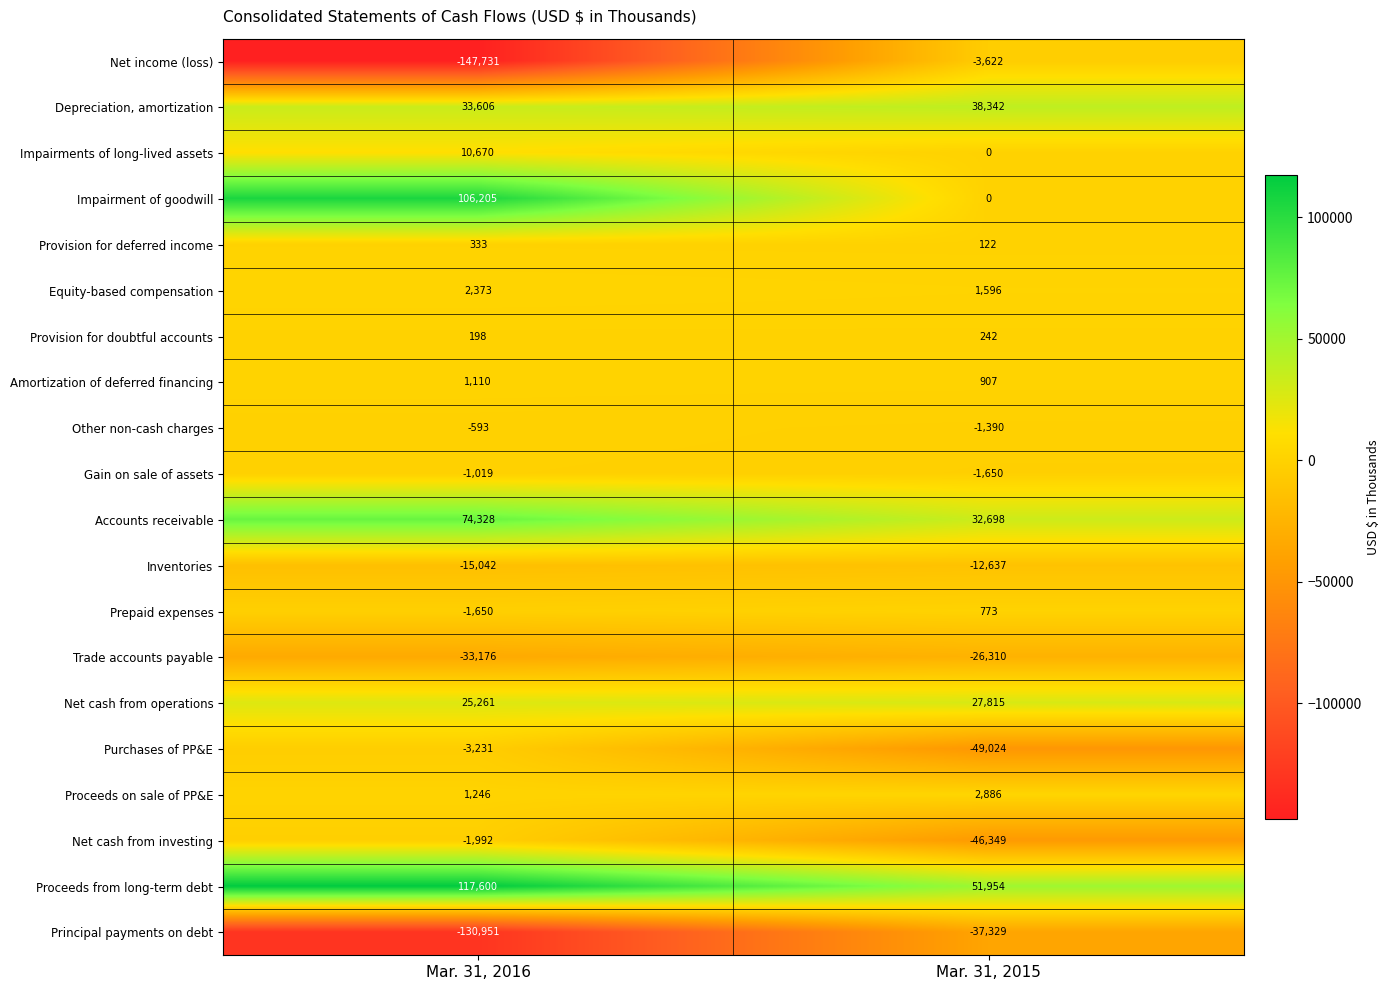

At which label does Depreciation, amortization reach its minimum?

Mar. 31, 2016